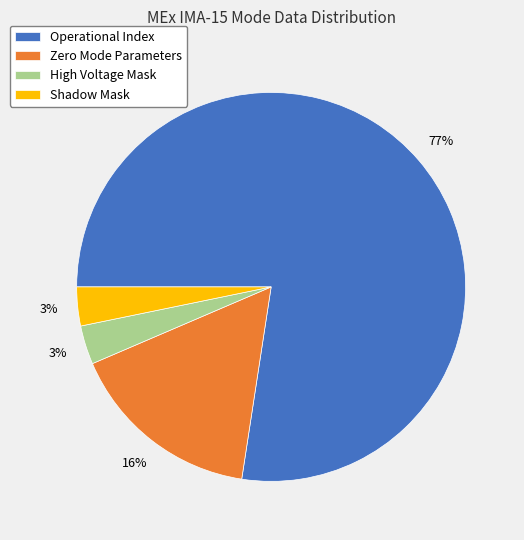

Which category accounts for the majority?

Operational Index